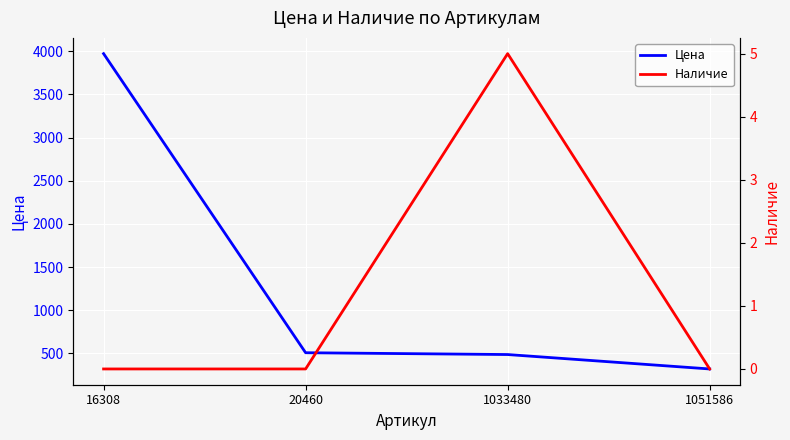

Reading left to right, list all the values displayed in this chart.

Цена: 16308=3972	20460=507	1033480=486	1051586=319
Наличие: 16308=0	20460=0	1033480=5	1051586=0